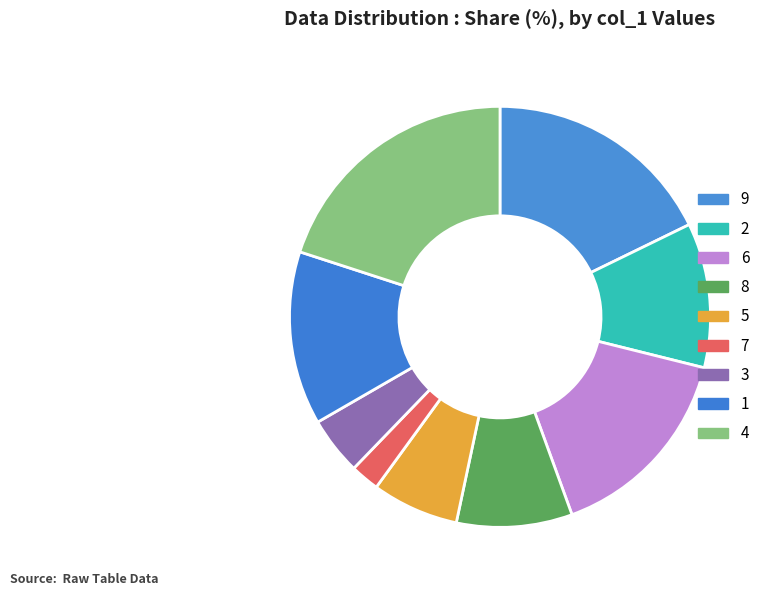

Combined, do 5 and 1 account for over 50%?

No